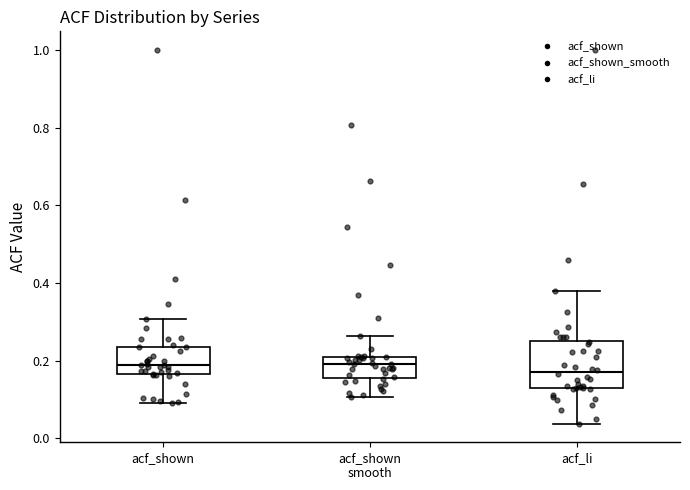

Reading left to right, transcribe this box plot: for each box, give where its median line is, the range the box spans, and where its two whiskers end, as read against the y-axis. The values are not printed on the chart, so give them approximately, as read against the axis.

acf_shown: median 0.18, box 0.16 to 0.24, whiskers 0.10 to 0.30
acf_shown smooth: median 0.20 (just below the box's upper edge), box 0.16 to 0.20, whiskers 0.10 to 0.26
acf_li: median 0.18, box 0.12 to 0.26, whiskers 0.04 to 0.38